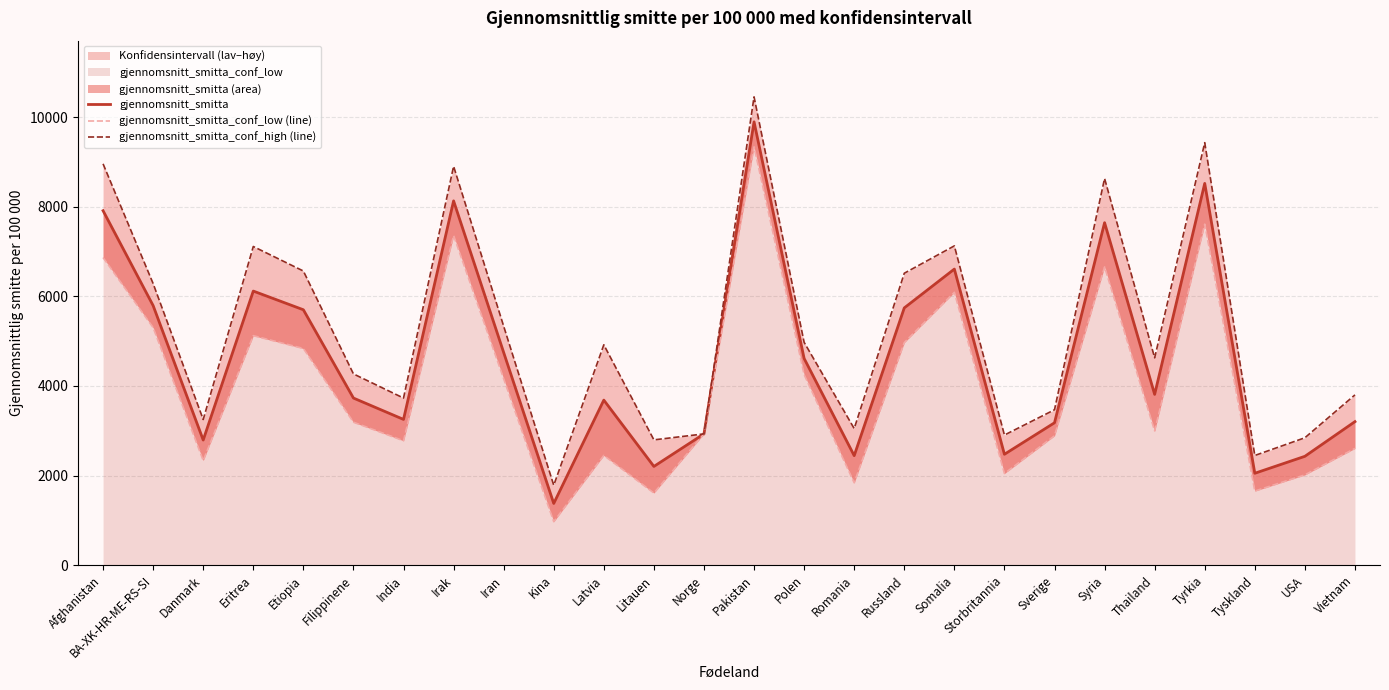

How many categories are shown in the chart?

26